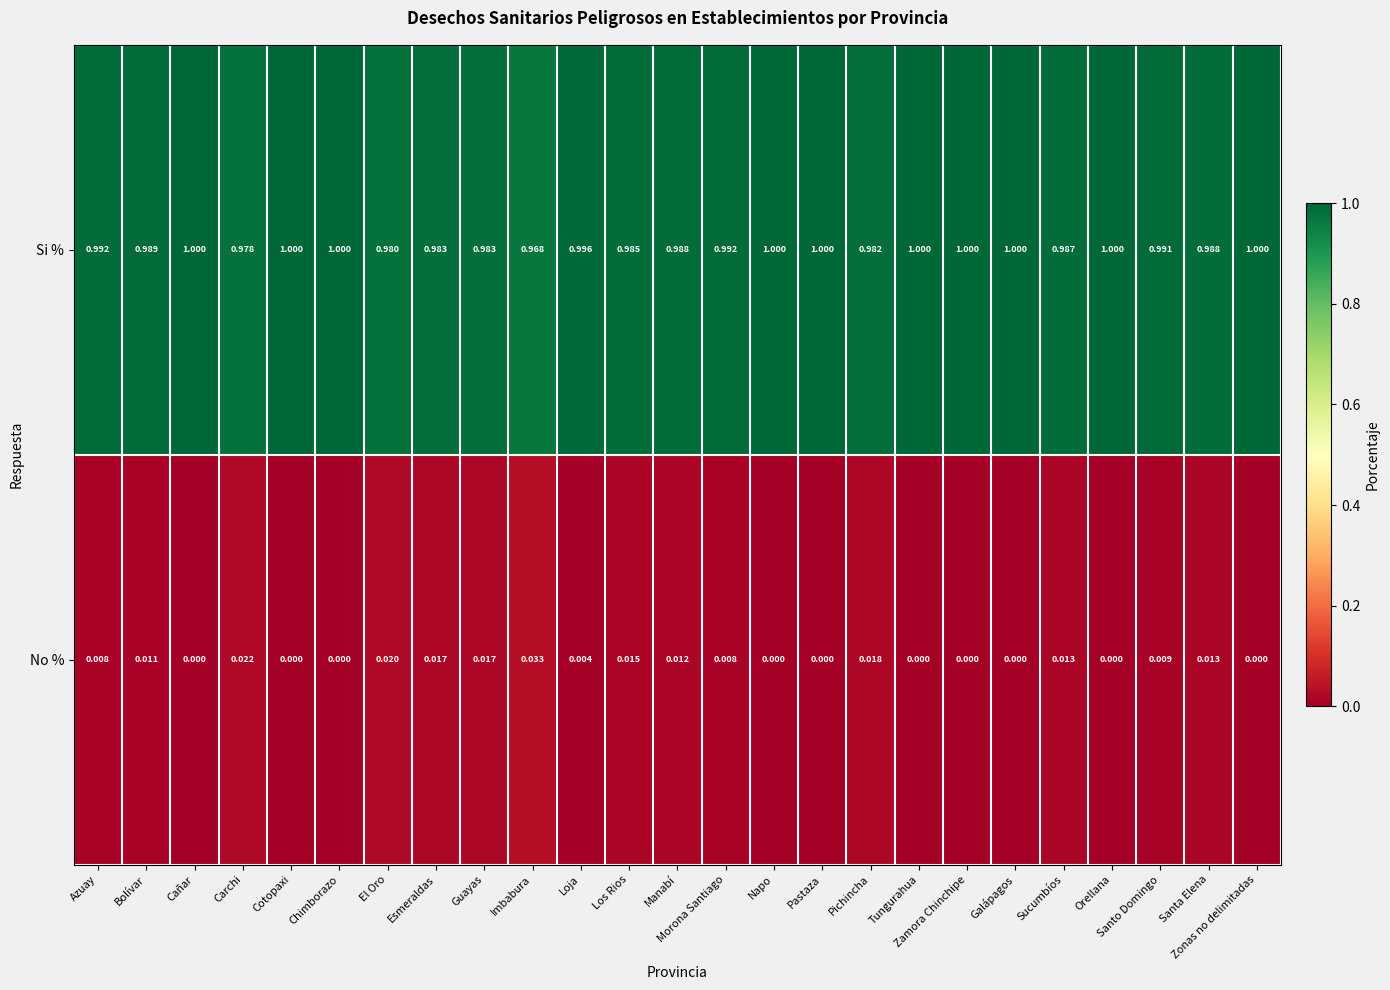

At which label is Si % closest to 0?

Imbabura